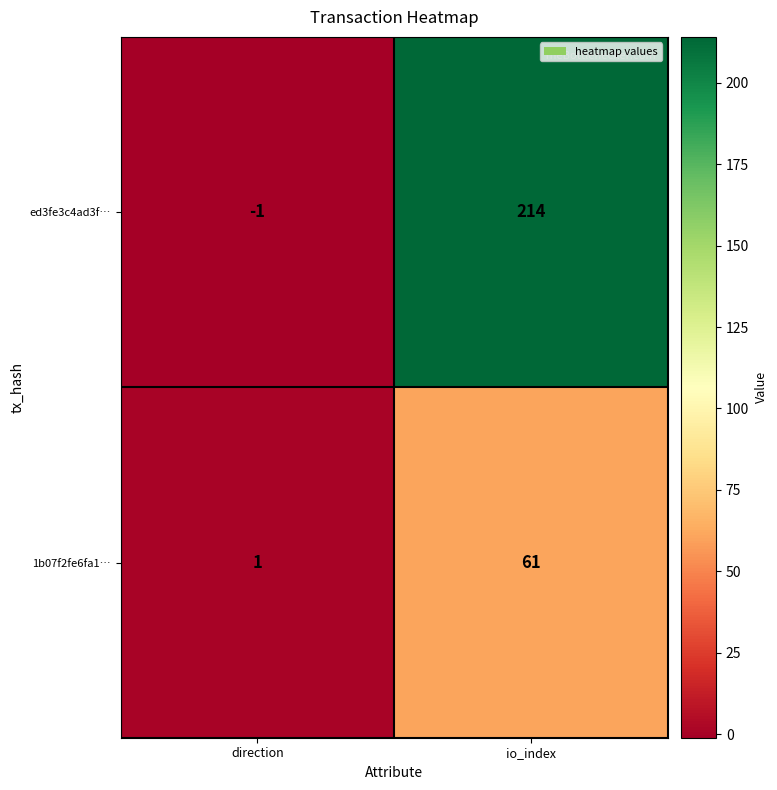

What is the minimum value shown in the chart?

-1